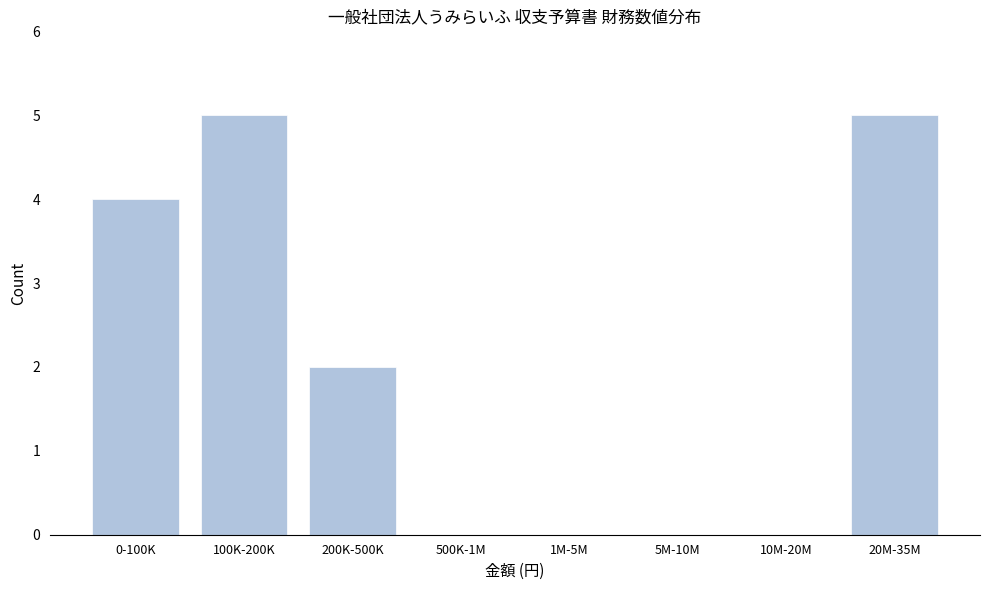

Reading right to left, transcribe all the data shown in this chart.

20M-35M=5	10M-20M=0	5M-10M=0	1M-5M=0	500K-1M=0	200K-500K=2	100K-200K=5	0-100K=4